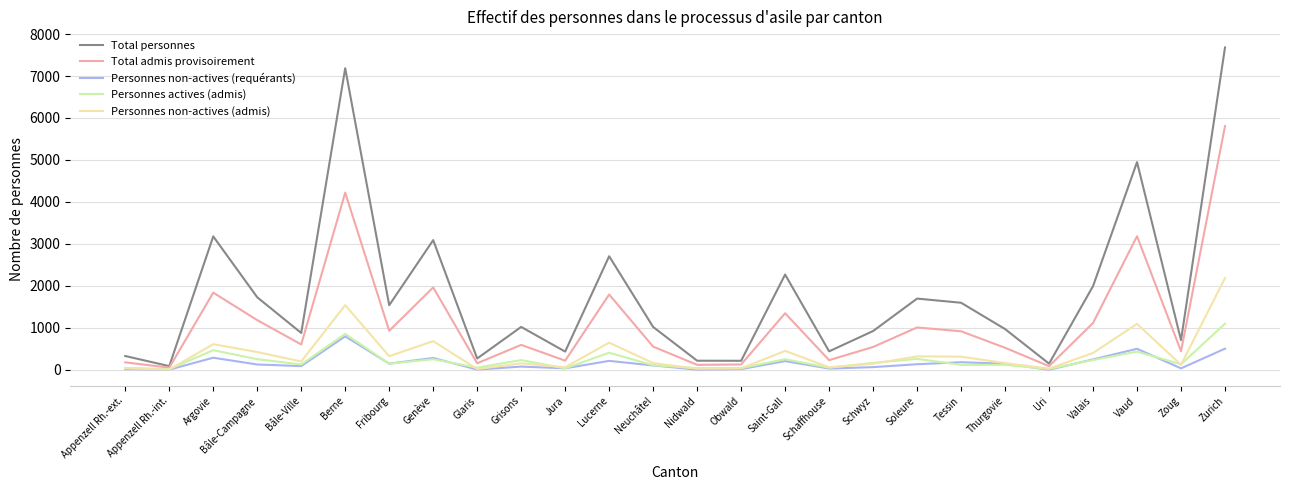

What is the smallest value displayed?

2